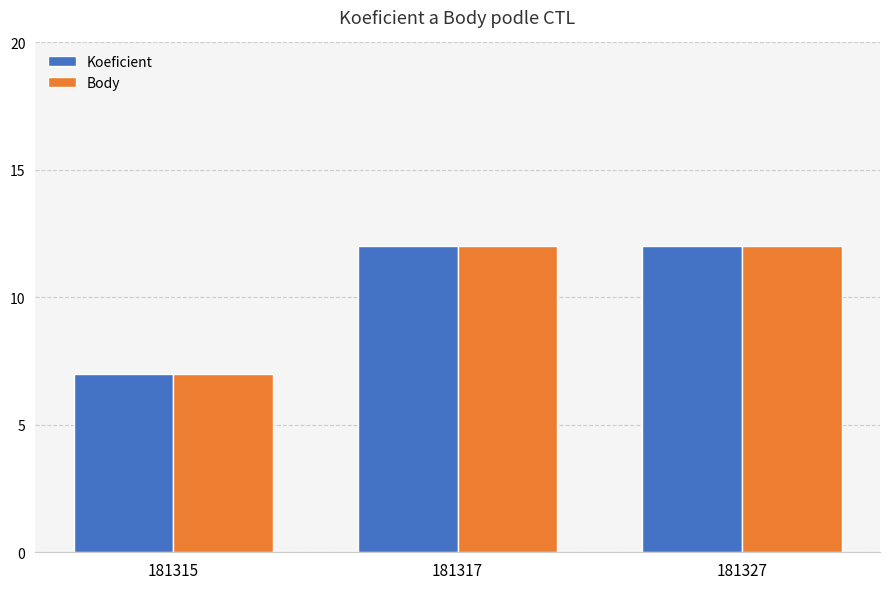

What is the total value across all series at 181315?

14